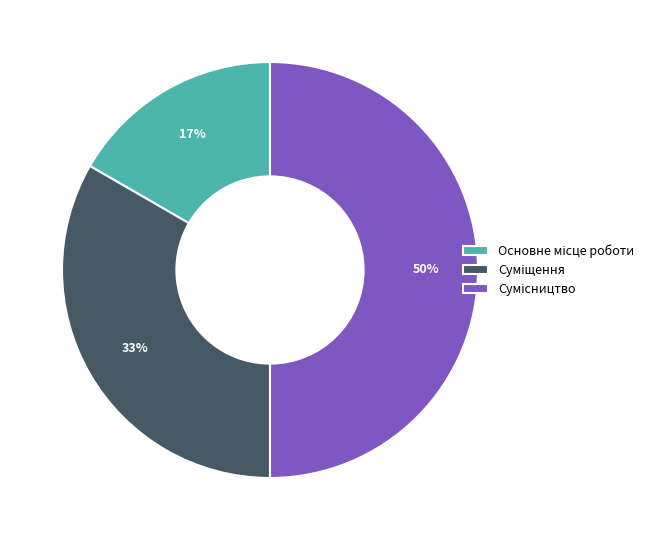

To the nearest percent, what is the difference between the largest and smallest slice percentages?

33%